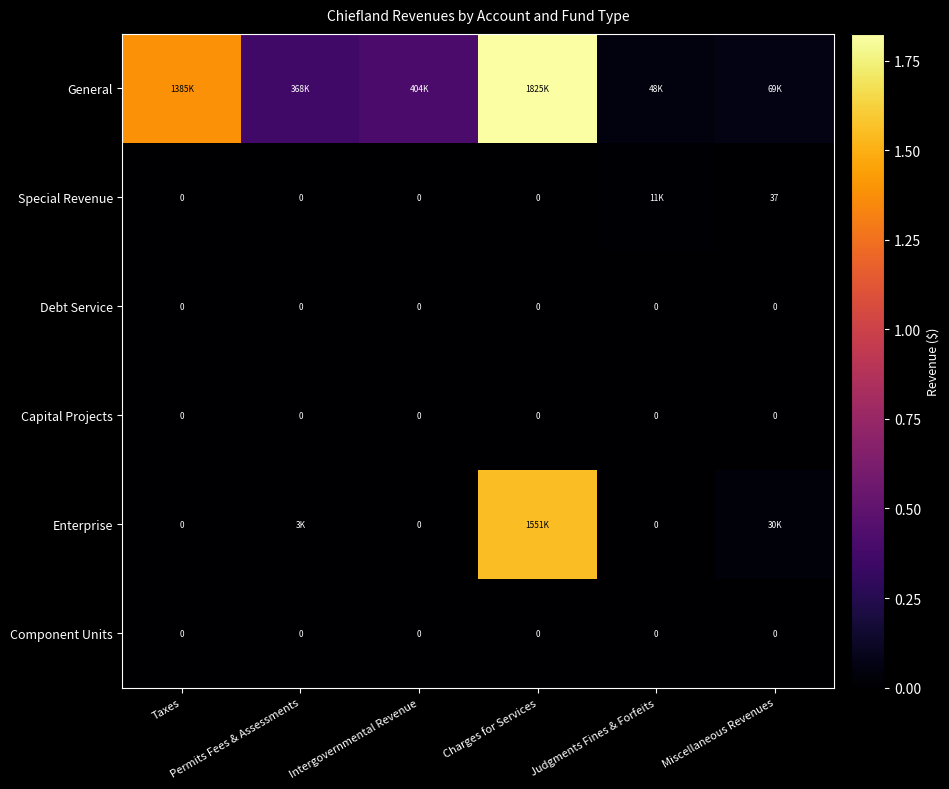

What is the total value across all series at Taxes?

1384811